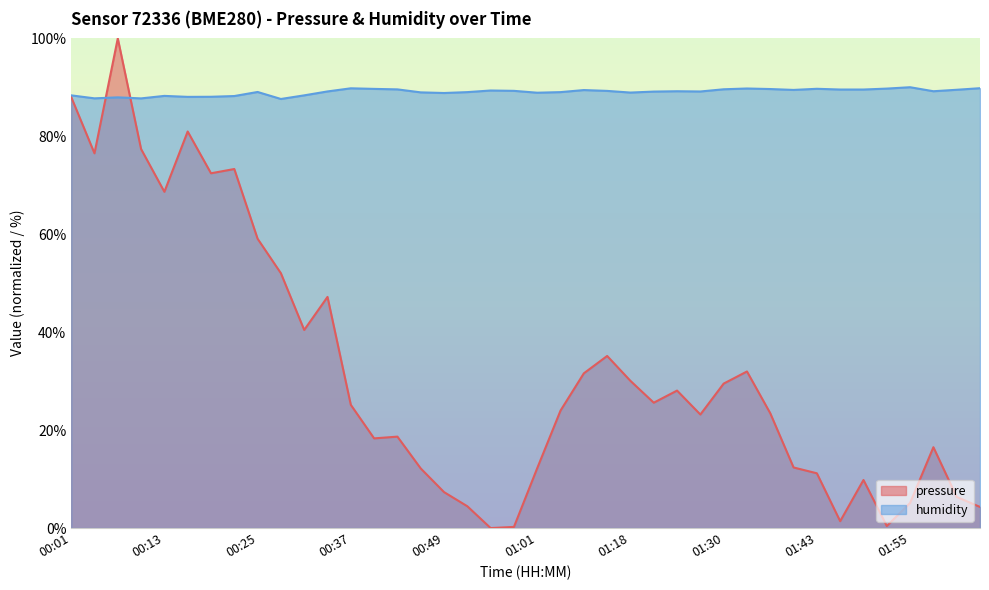

At how many categories does at least one series exceed 8?

40